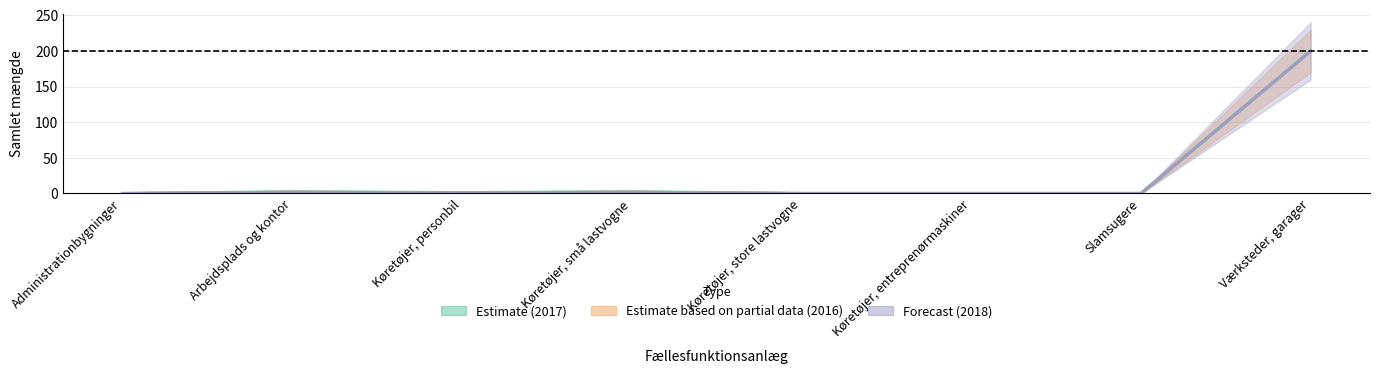

What is the difference between the 2016 (Partial estimate) values at Køretøjer, entreprenørmaskiner and Værksteder, garager?

200